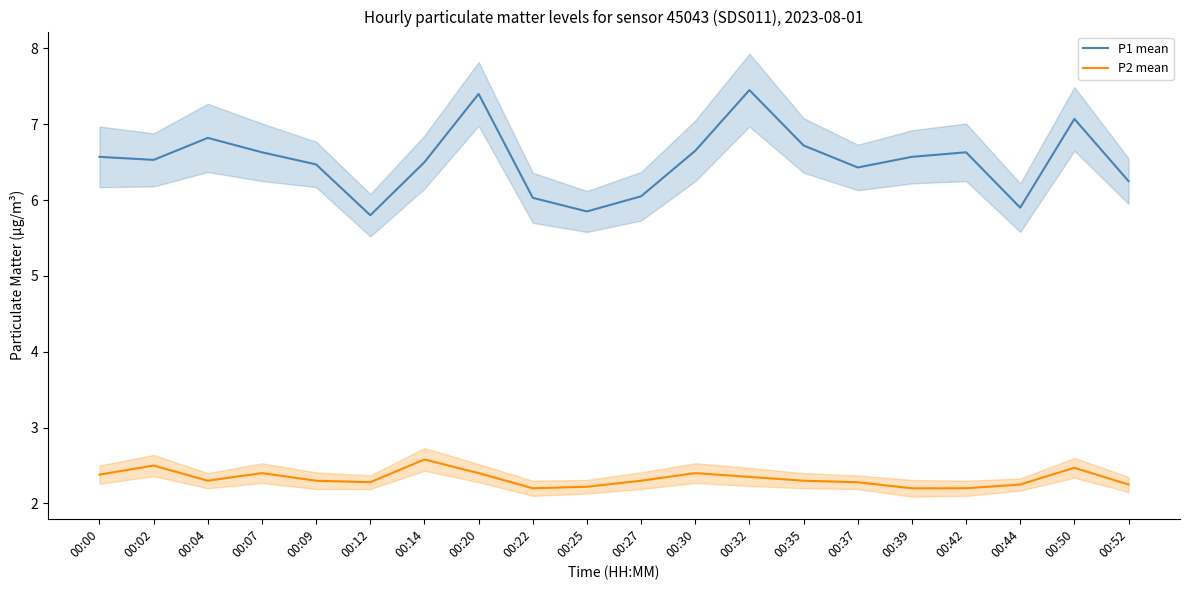

Reading left to right, extract all data points from this chart.

P1 mean: 00:00=6.6	00:02=6.5	00:04=6.8	00:07=6.6	00:09=6.5	00:12=5.8	00:14=6.5	00:20=7.4	00:22=6.0	00:25=5.8	00:27=6.0	00:30=6.7	00:32=7.5	00:35=6.7	00:37=6.4	00:39=6.6	00:42=6.6	00:44=5.9	00:50=7.1	00:52=6.2
P2 mean: 00:00=2.4	00:02=2.5	00:04=2.3	00:07=2.4	00:09=2.3	00:12=2.3	00:14=2.6	00:20=2.4	00:22=2.2	00:25=2.2	00:27=2.3	00:30=2.4	00:32=2.4	00:35=2.3	00:37=2.3	00:39=2.2	00:42=2.2	00:44=2.2	00:50=2.5	00:52=2.2